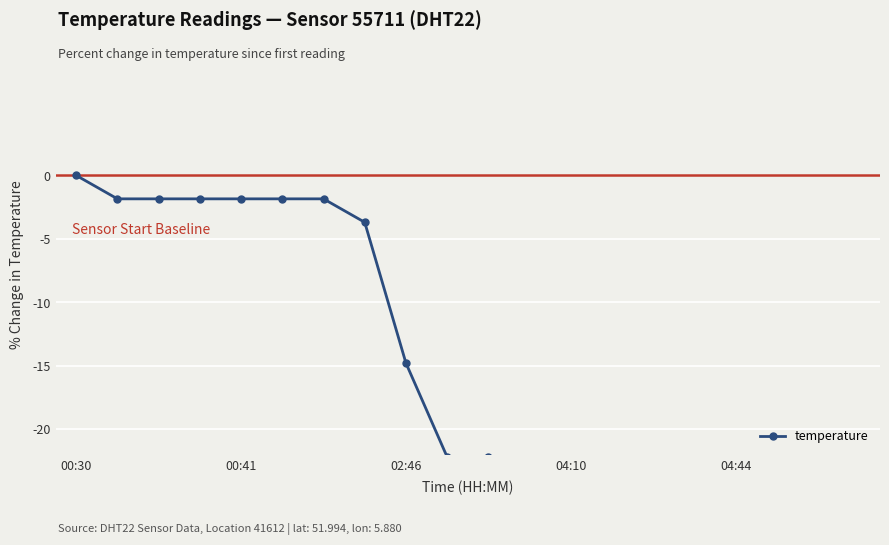

Reading left to right, what are all the values shown in this chart?

0.0	-1.9	-1.9	-1.9	-1.9	-1.9	-1.9	-3.7	-14.8	-22.2	-22.2	-24.1	-24.1	-24.1	-25.9	-27.8	-29.6	-31.5	-29.6	-31.5